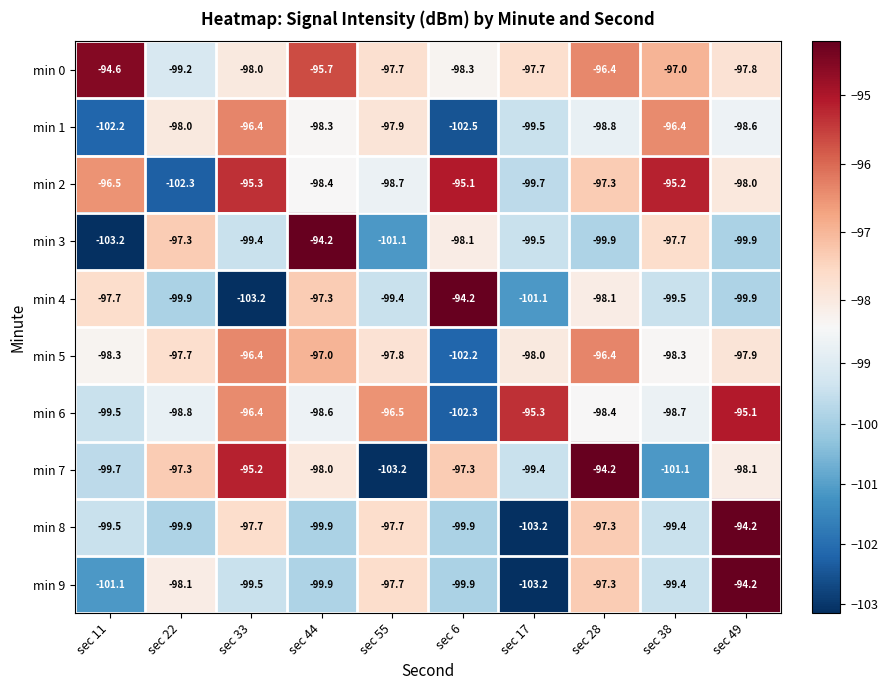

What is the spread (max minus min) of values at sec 55?

6.7